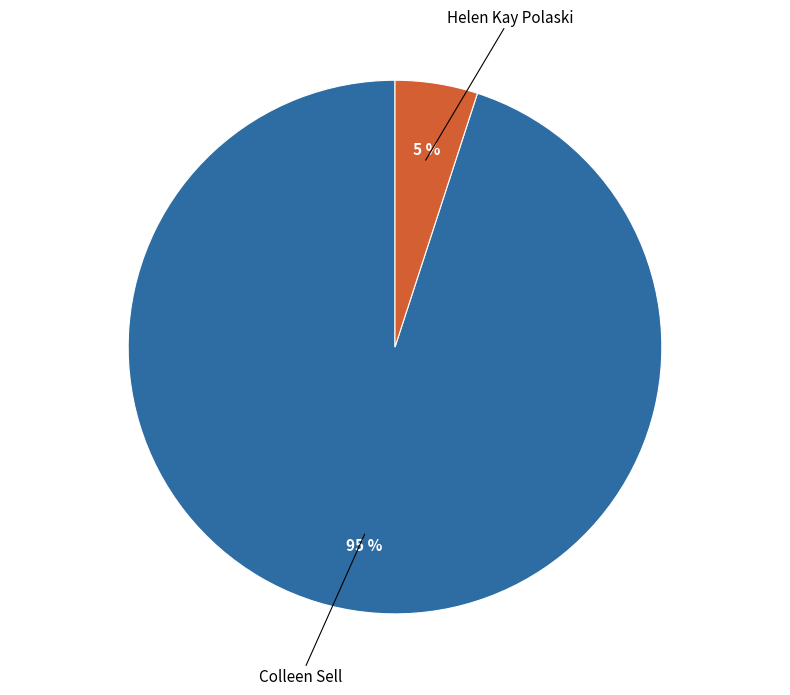

To the nearest percent, what is the average slice percentage?

50%